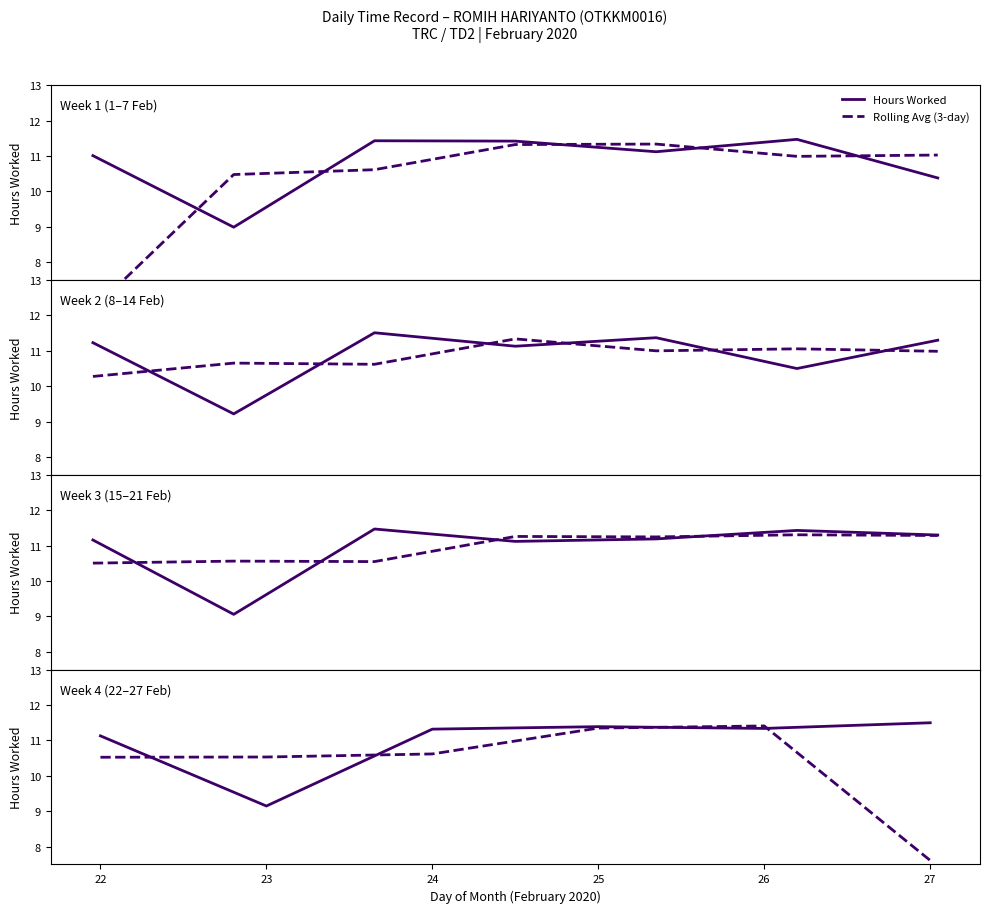

True or false: Rolling Avg (3-day) and Hours Worked intersect in this chart.

True